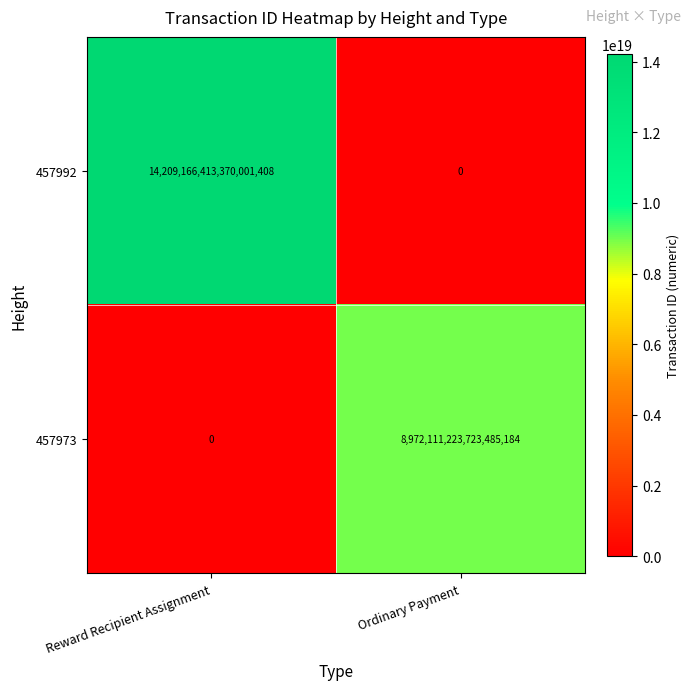

Rank the series at Reward Recipient Assignment from highest to lowest value.

457992, 457973